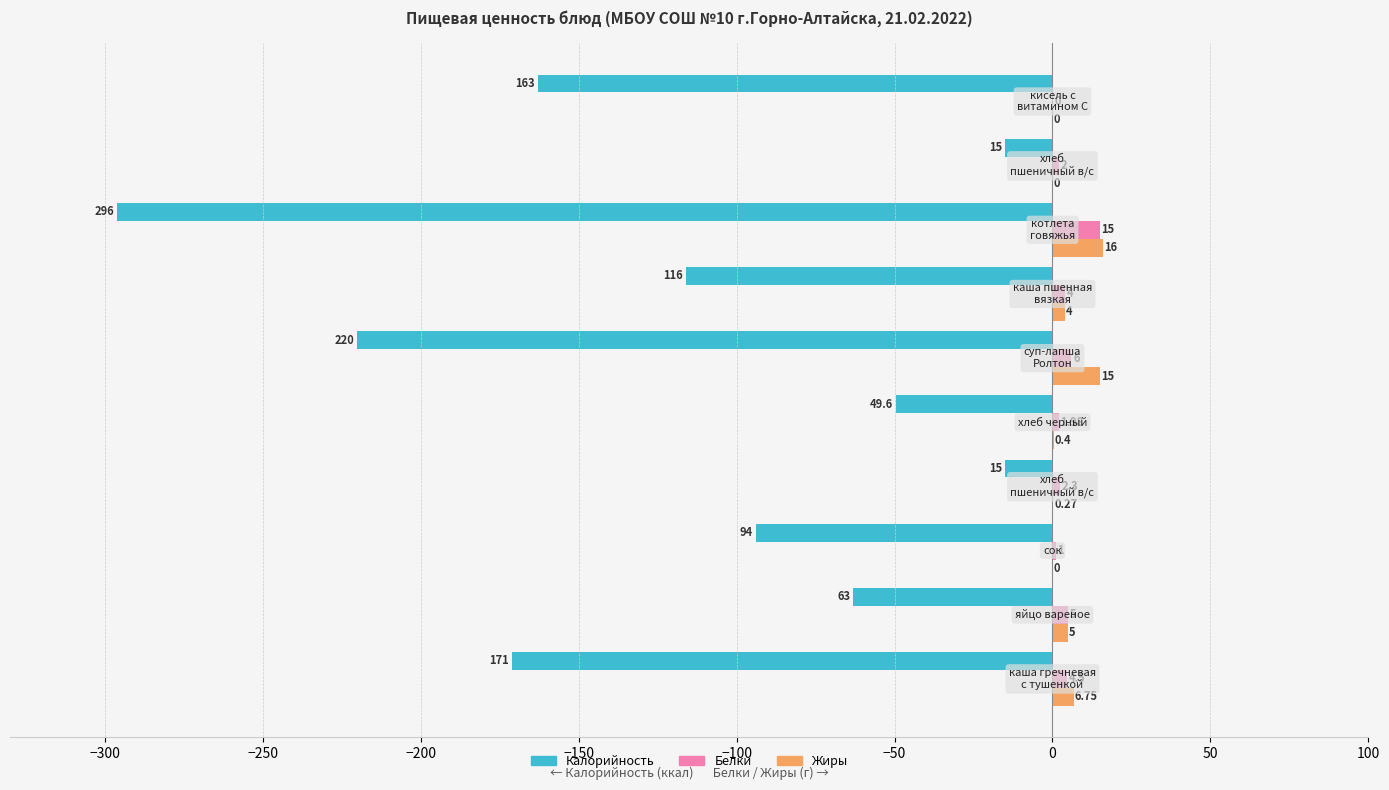

What are all the series names shown in the legend?

Калорийность, Белки, Жиры